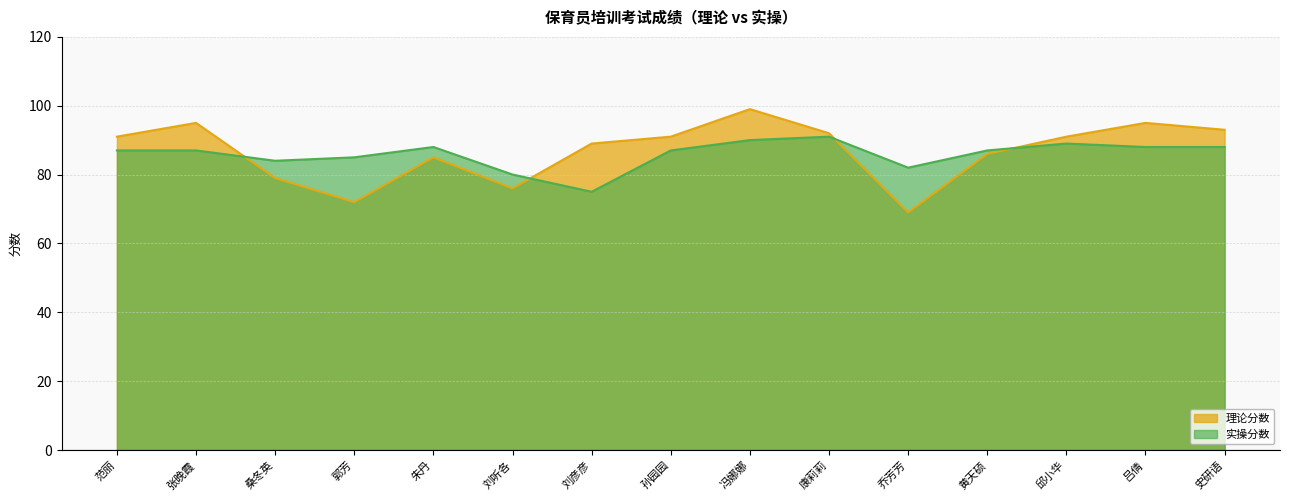

Which label corresponds to the largest value in the chart?

冯娜娜